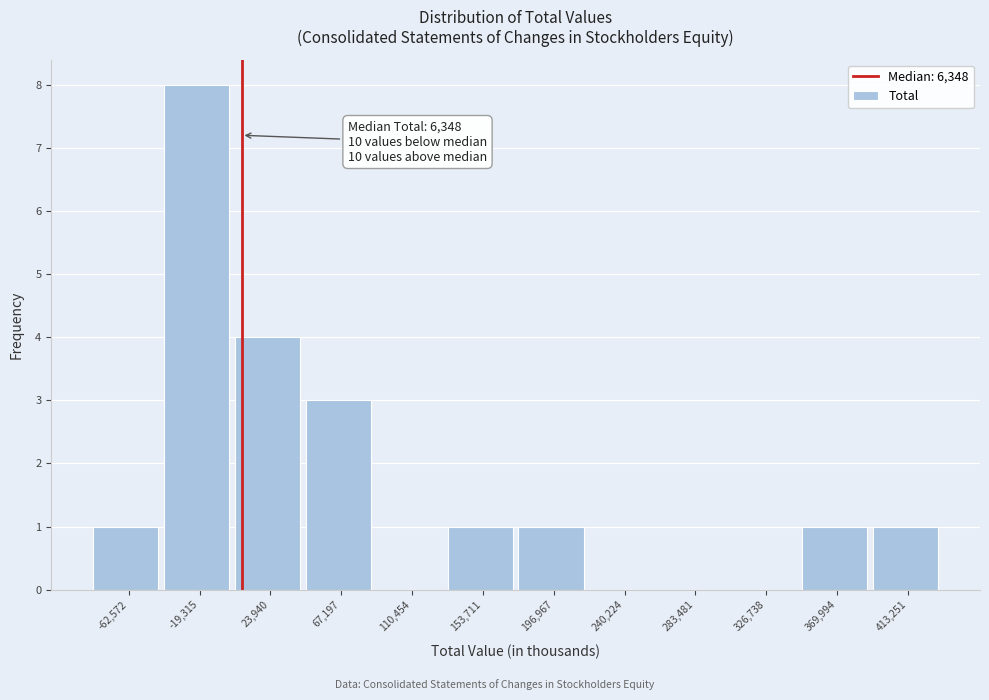

Over which range of the x-axis is the bar tallest?

-40000 to 0